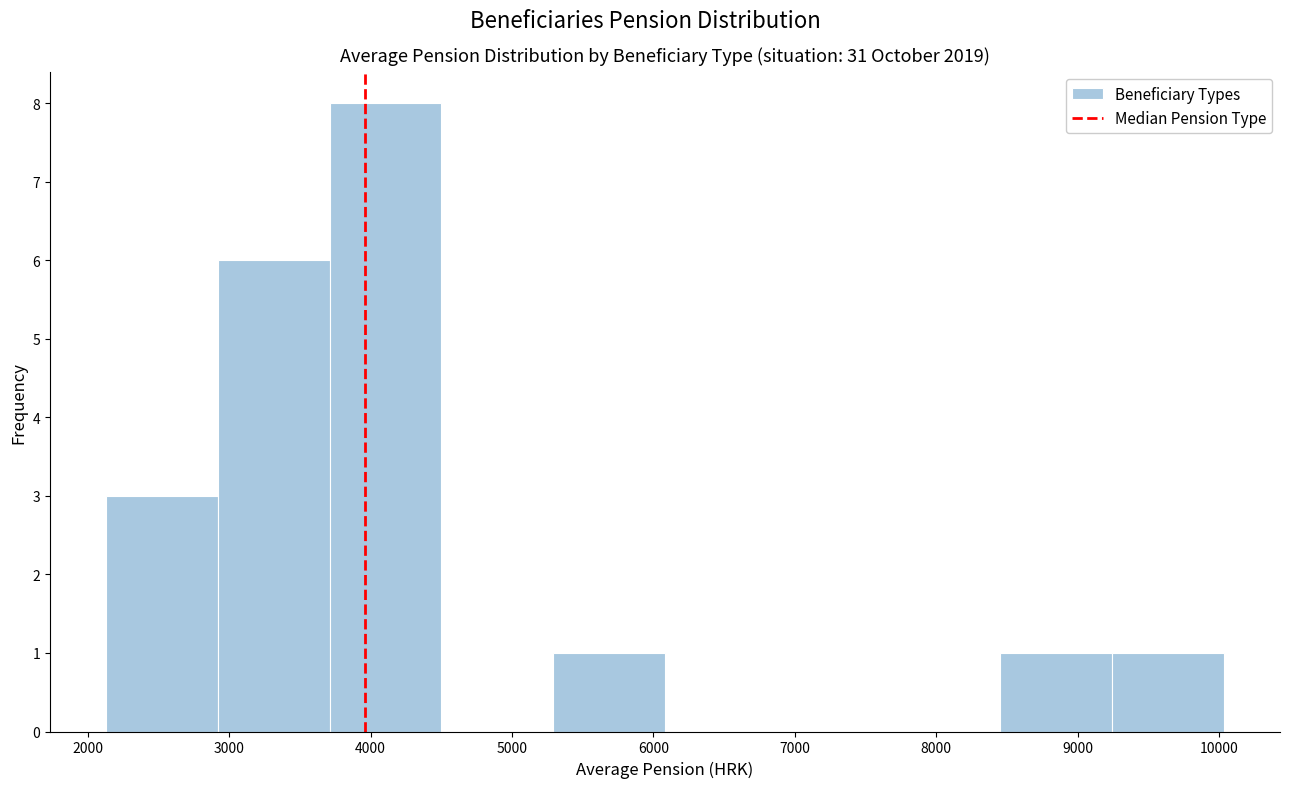

What is the height of the bar covering 8500 to 9200 on the x-axis? Neither the bar edges nor the heights are printed on the chart, so give them approximately, as read against the axes.

1